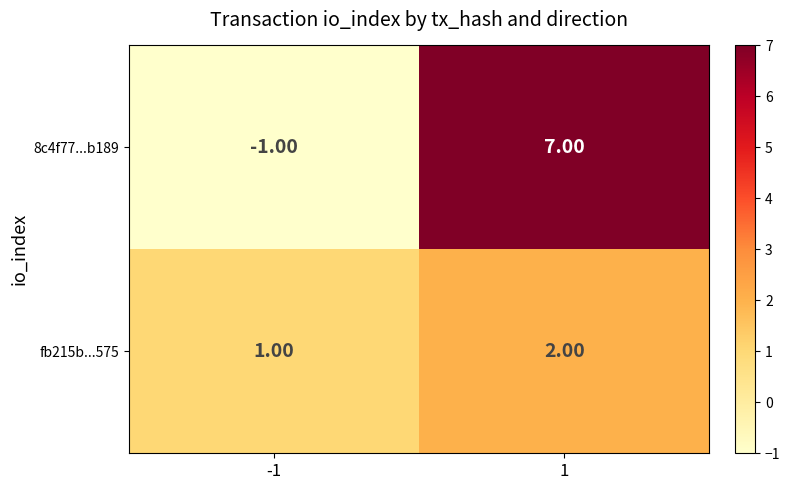

Which label corresponds to the smallest value in the chart?

-1